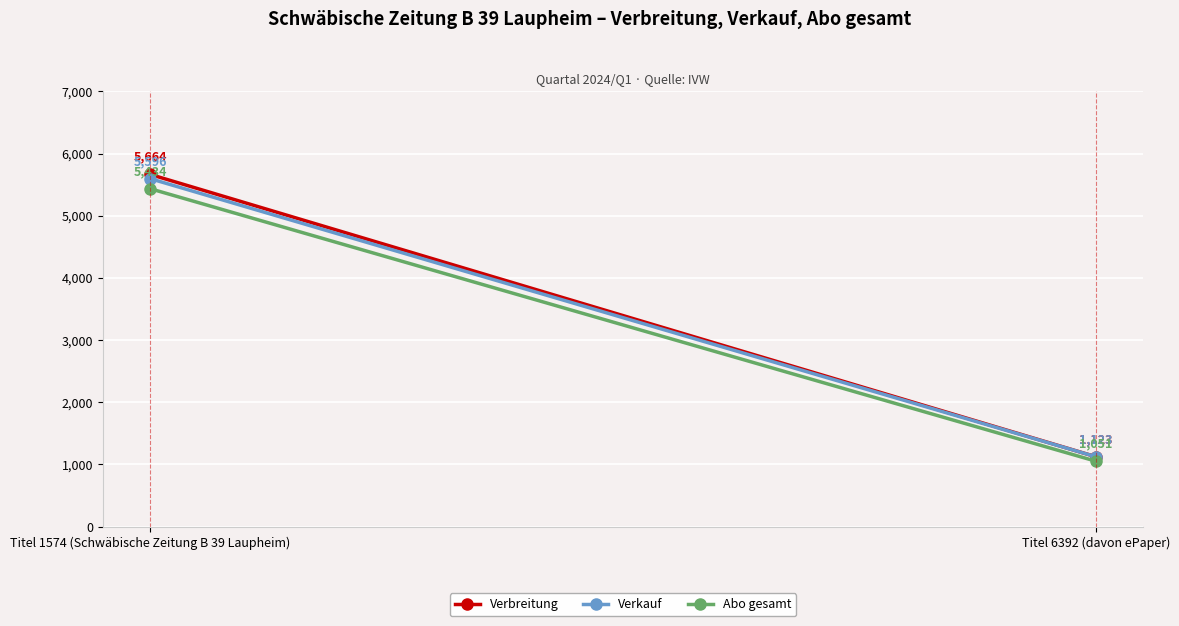

What is the maximum value for Abo gesamt?

5434